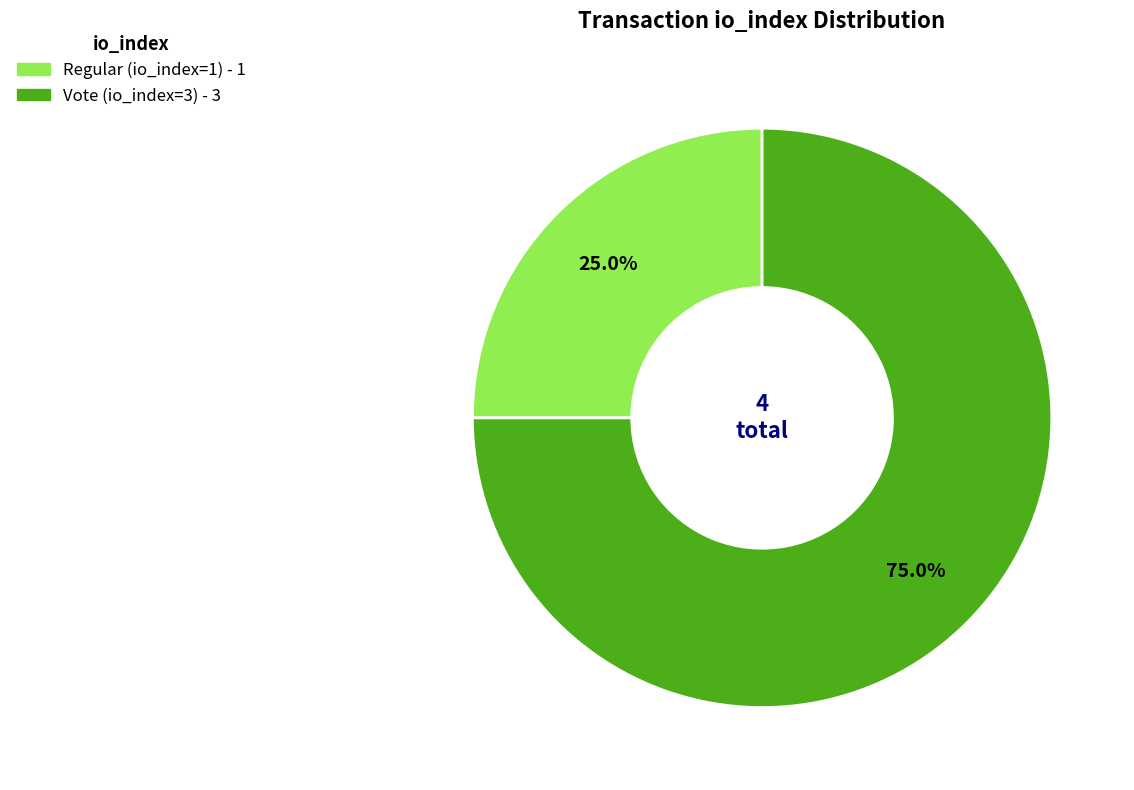

To the nearest percent, what is the combined percentage of Vote (io_index=3) and Regular (io_index=1)?

100%